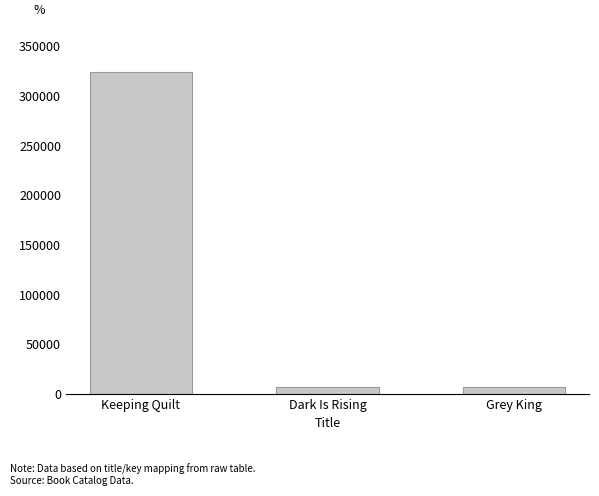

How many bars are there in total?

3